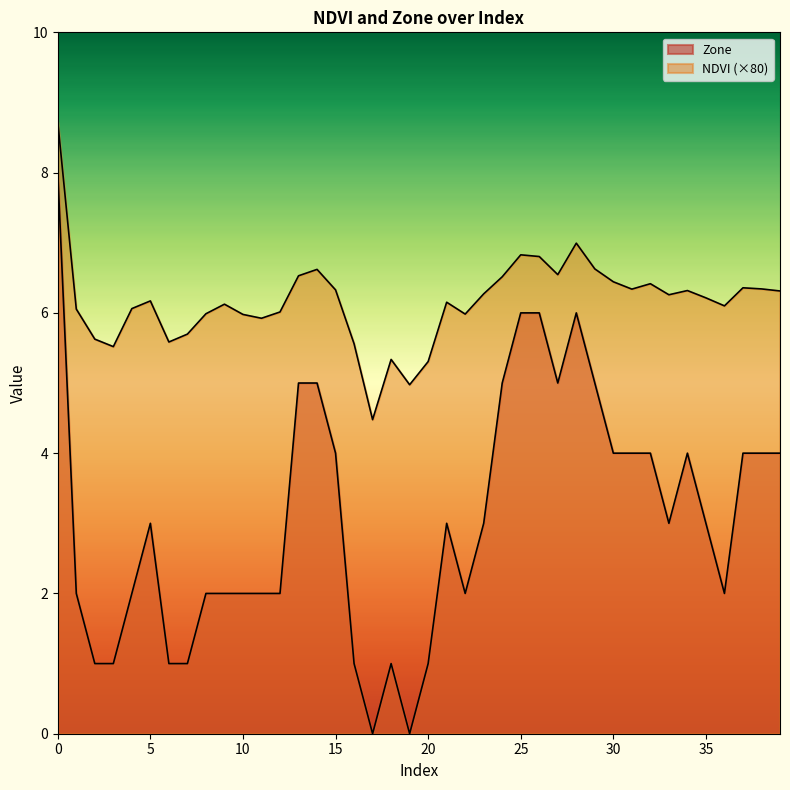

Is the value of Zone at 11 greater than the value of NDVI at 7?

No